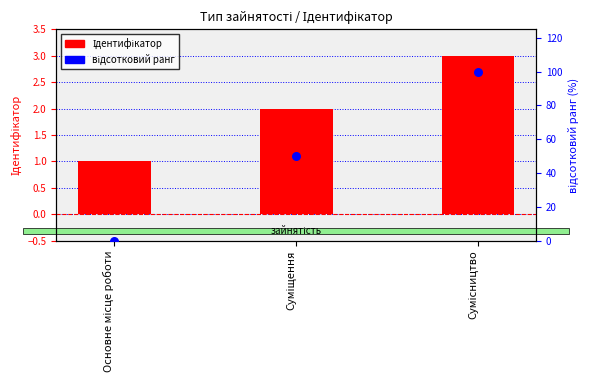

What are all the series names shown in the legend?

Ідентифікатор, відсотковий ранг